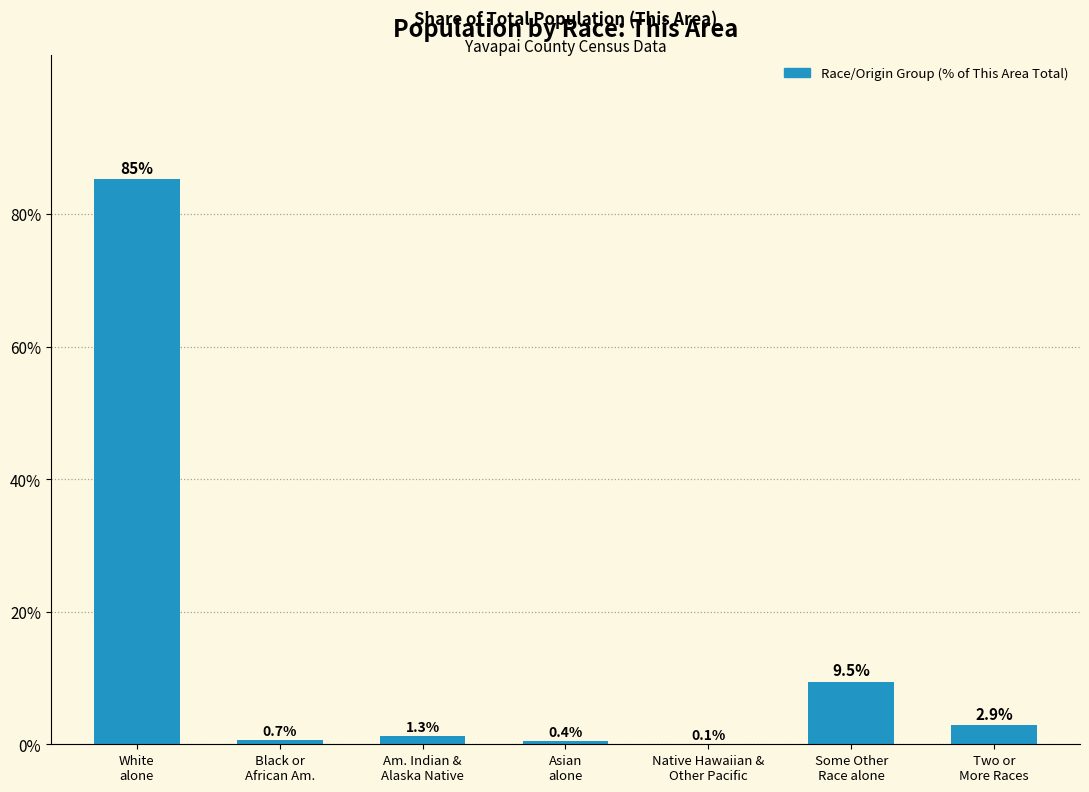

Which has a higher value, Some Other
Race alone or Black or
African Am.?

Some Other
Race alone